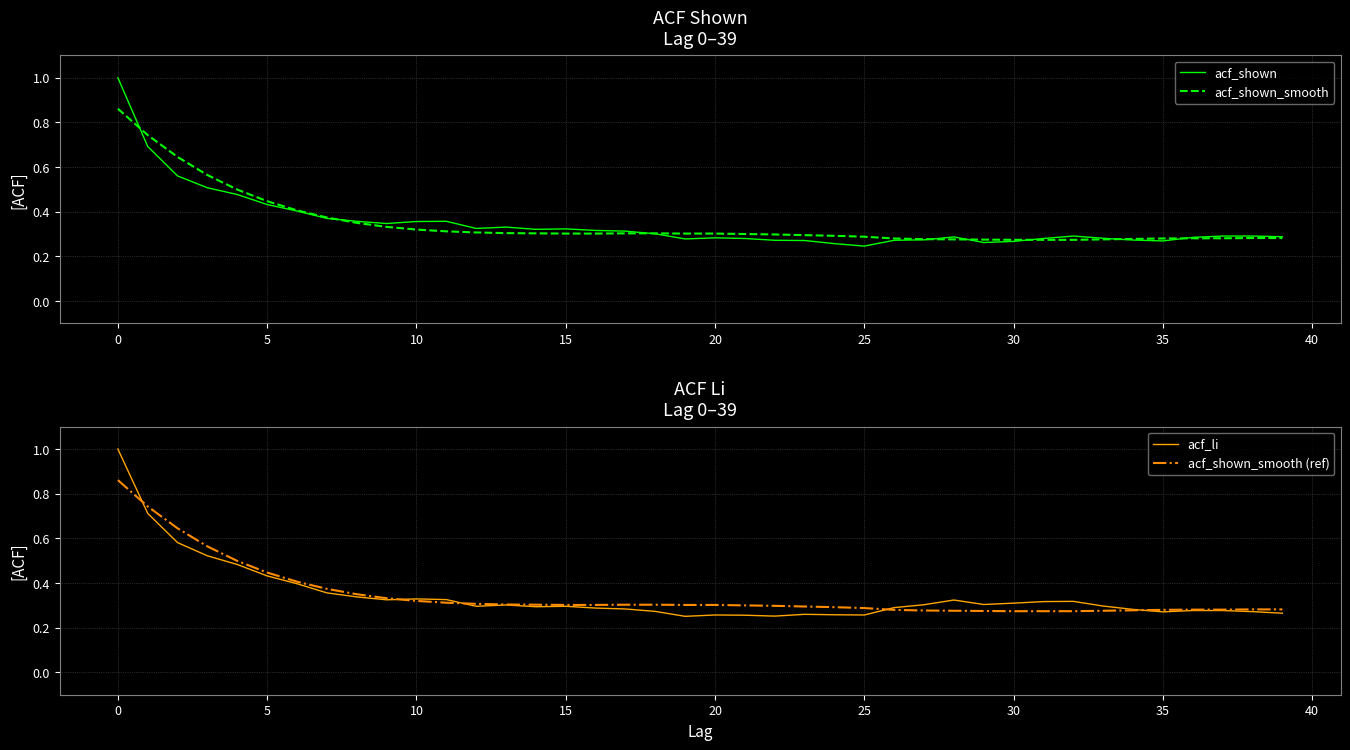

What is the value of the acf_li point at the 27th from the left?

0.3